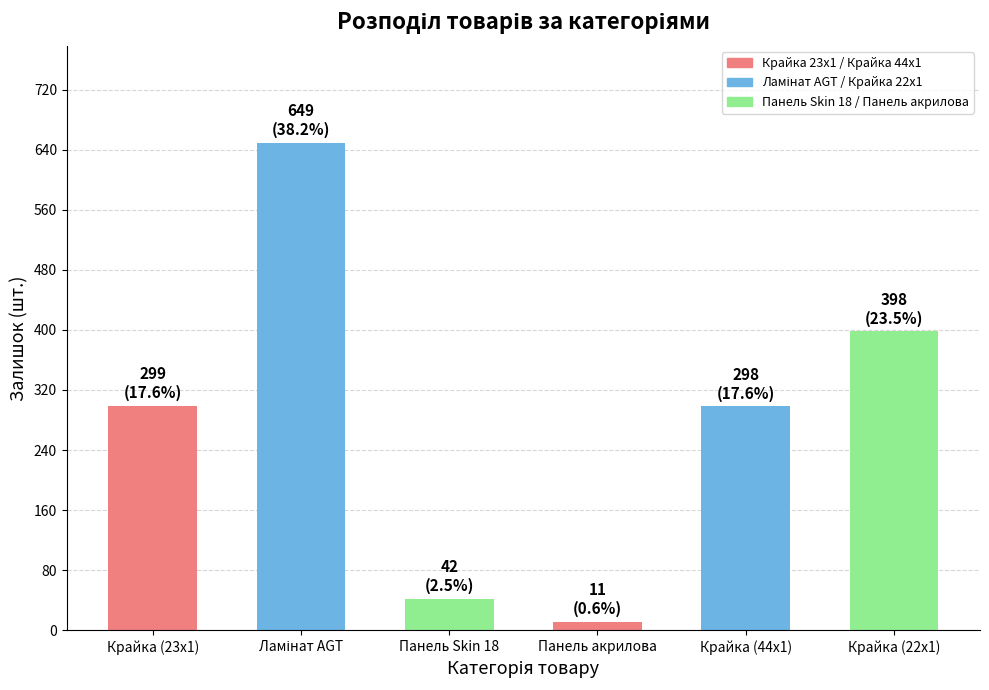

What is the difference between the maximum and minimum values?

638